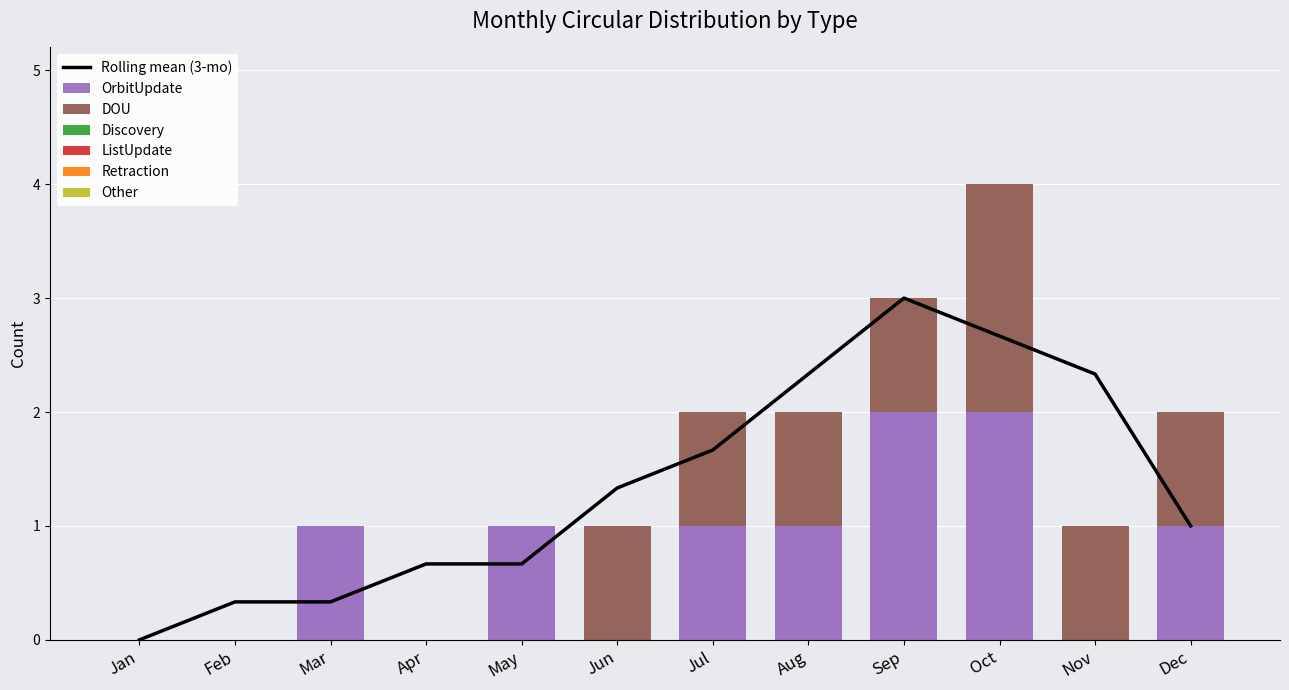

What is the highest value of the OrbitUpdate series?

2